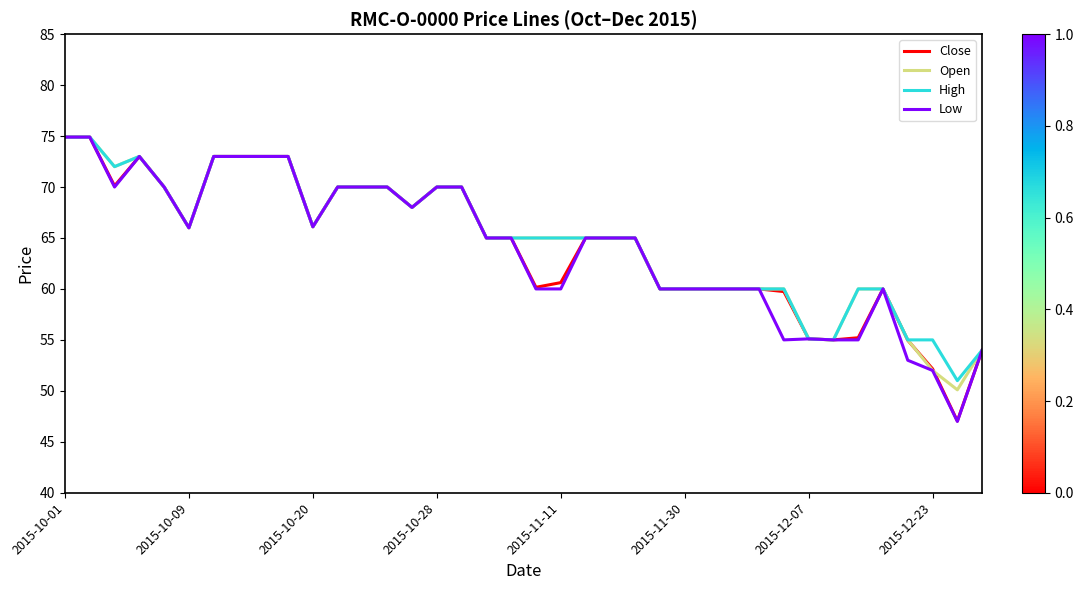

What is the minimum value for Open?

50.1